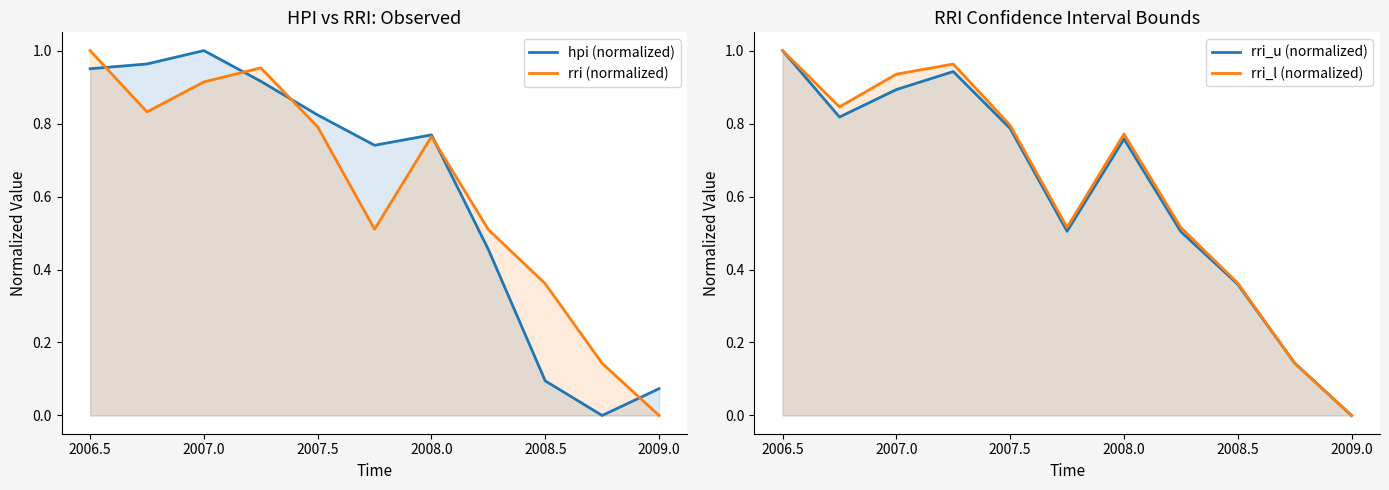

Reading left to right, transcribe all the data shown in this chart.

hpi (normalized): 1.0	1.0	1.0	0.9	0.8	0.7	0.8	0.5	0.1	0.0	0.1
rri (normalized): 1.0	0.8	0.9	1.0	0.8	0.5	0.8	0.5	0.4	0.1	0.0
rri_u (normalized): 1.0	0.8	0.9	0.9	0.8	0.5	0.8	0.5	0.4	0.1	0.0
rri_l (normalized): 1.0	0.8	0.9	1.0	0.8	0.5	0.8	0.5	0.4	0.1	0.0